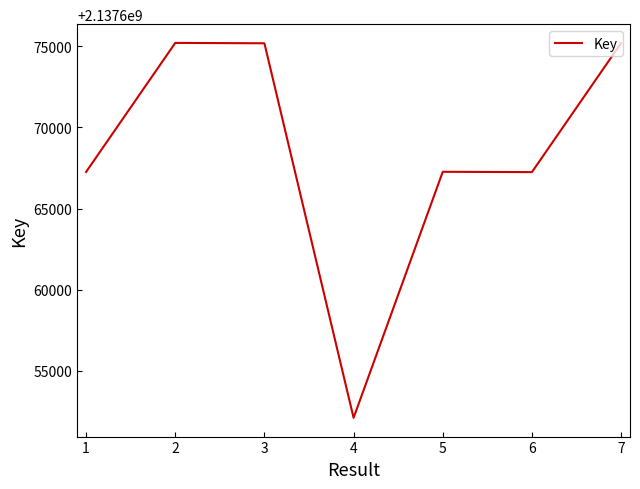

Does the chart have visible grid lines?

No